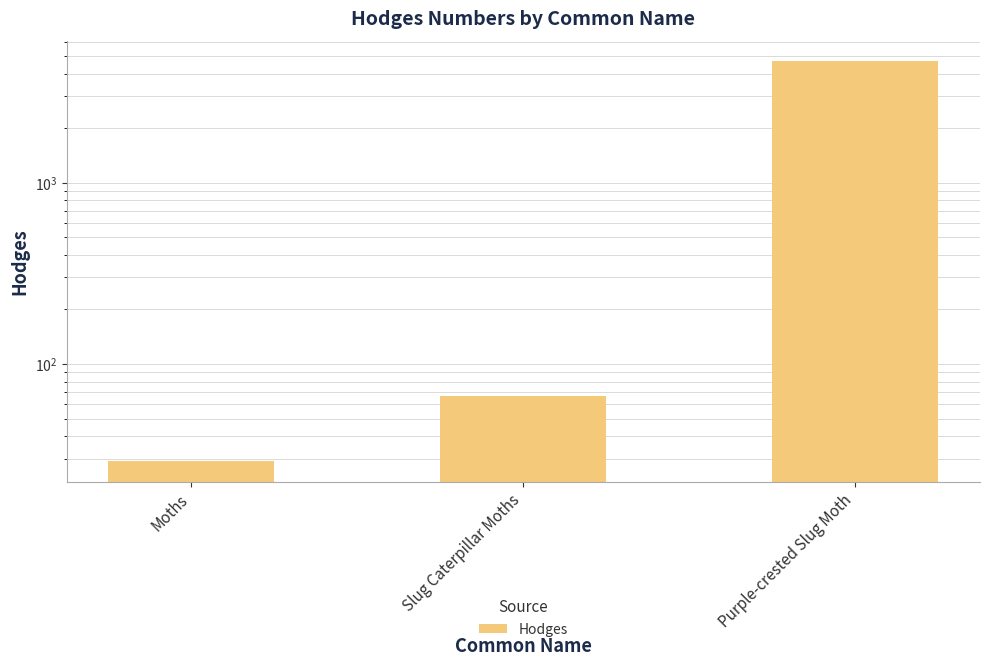

What is the sum of all values?

4780.4